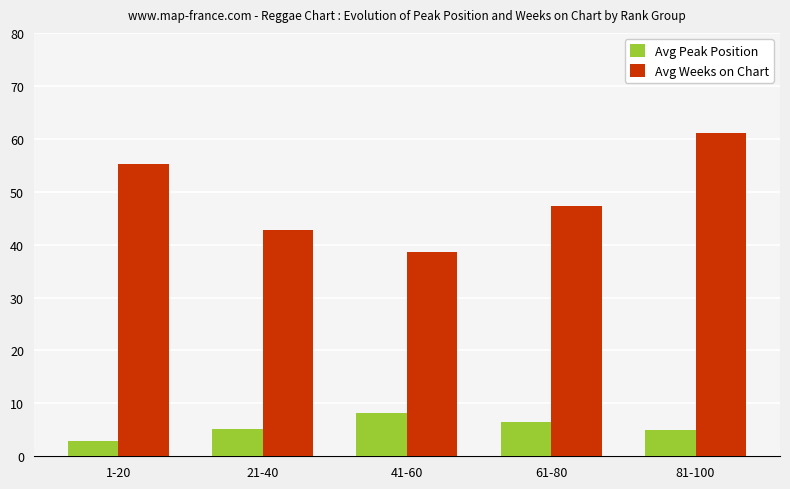

What are all the series names shown in the legend?

Avg Peak Position, Avg Weeks on Chart